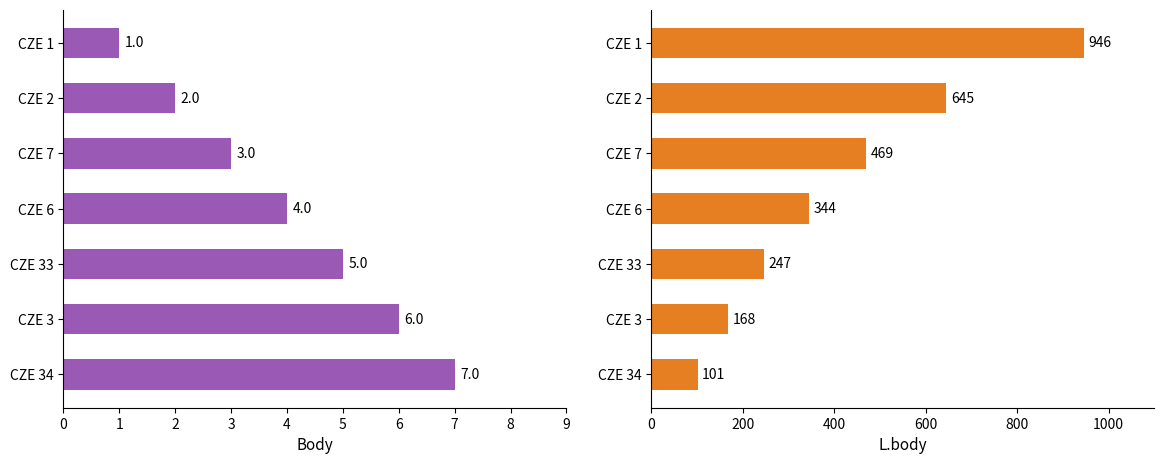

Between CZE 33 and CZE 3, which series saw the biggest shift?

L.body